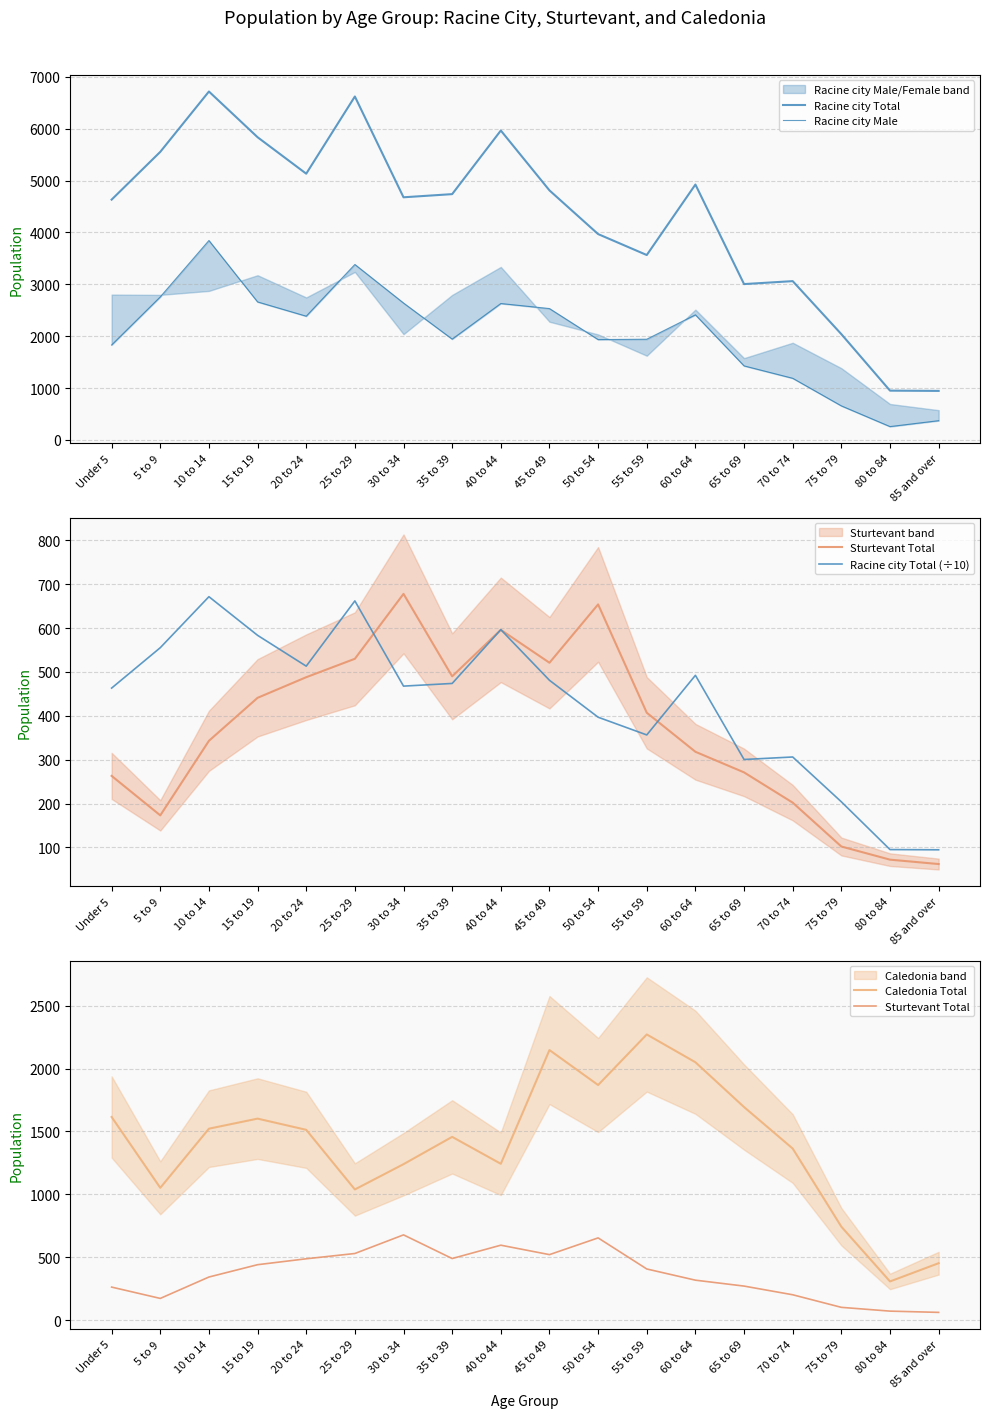

What is the value of the Caledonia Total point at the 7th from the left?

1240.0